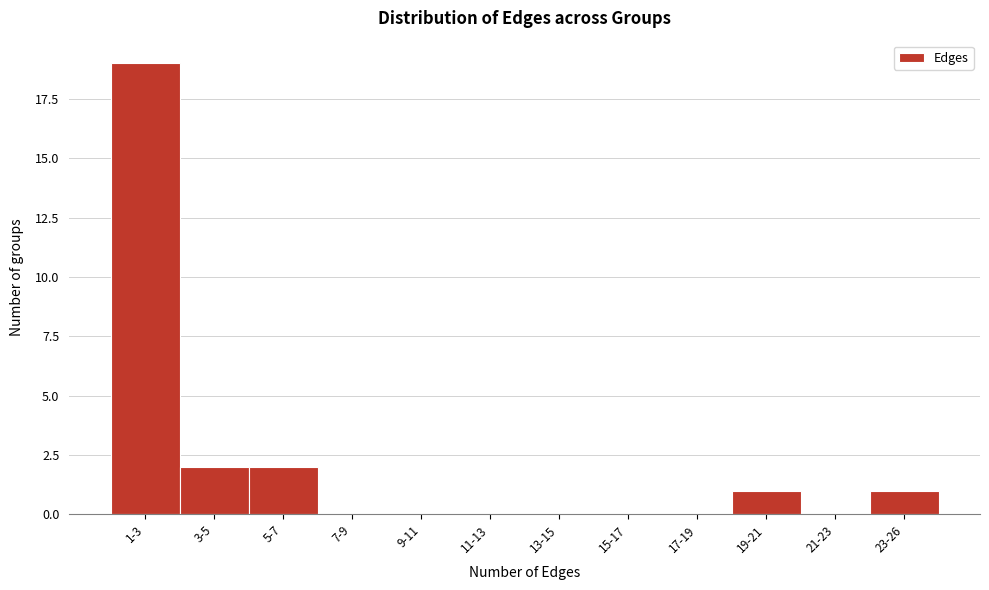

Reading left to right, what are all the values shown in this chart?

1-3=19	3-5=2	5-7=2	7-9=0	9-11=0	11-13=0	13-15=0	15-17=0	17-19=0	19-21=1	21-23=0	23-26=1